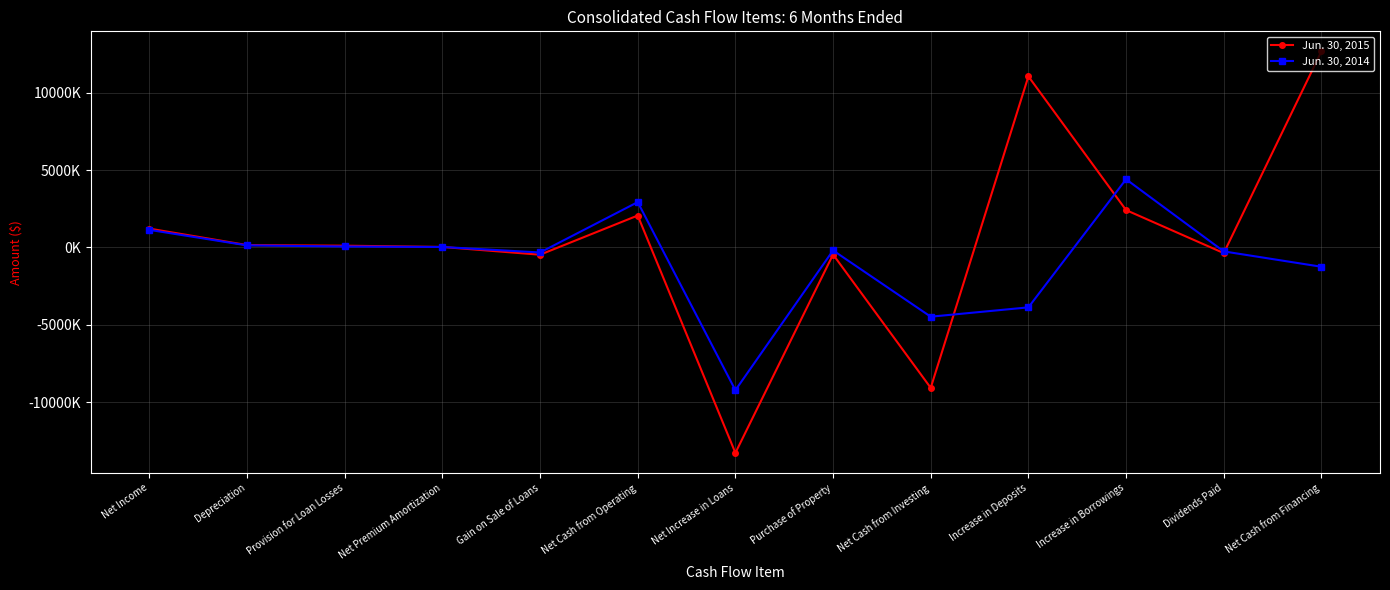

How many interior local peaks does the Jun. 30, 2014 series have?

3